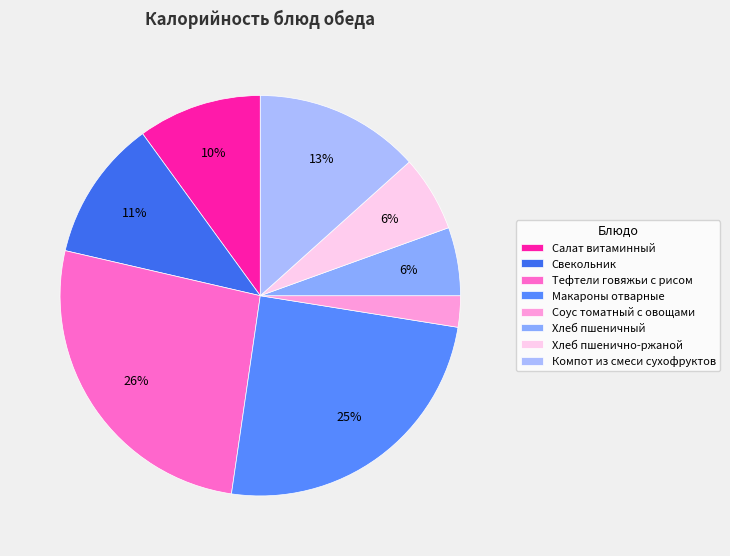

Count the number of slices in the pie.

8